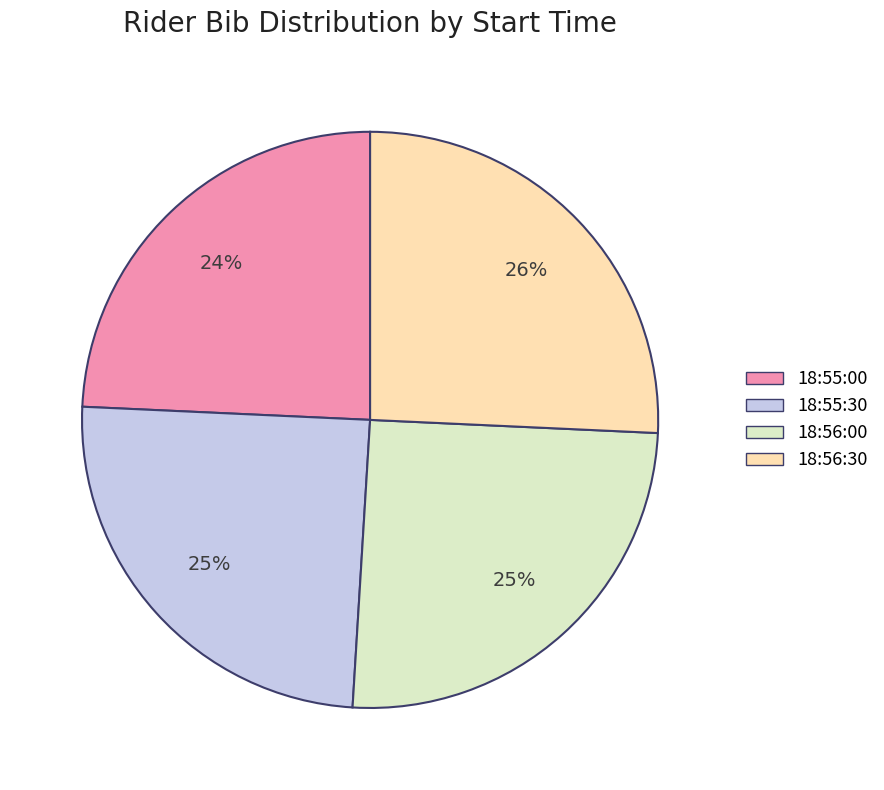

True or false: 18:56:30 accounts for 39% of the total.

False